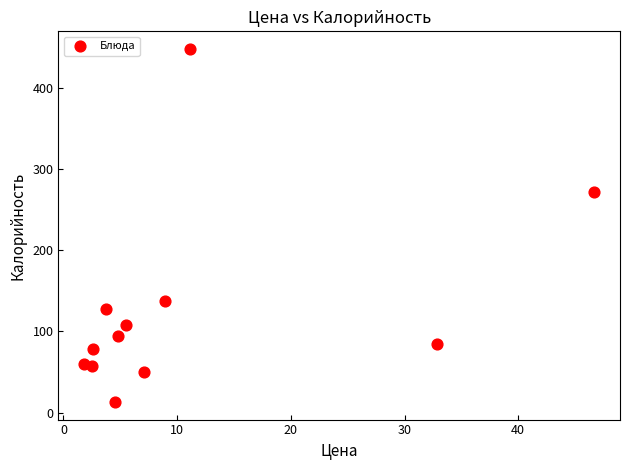

What is the average X value?

11.0